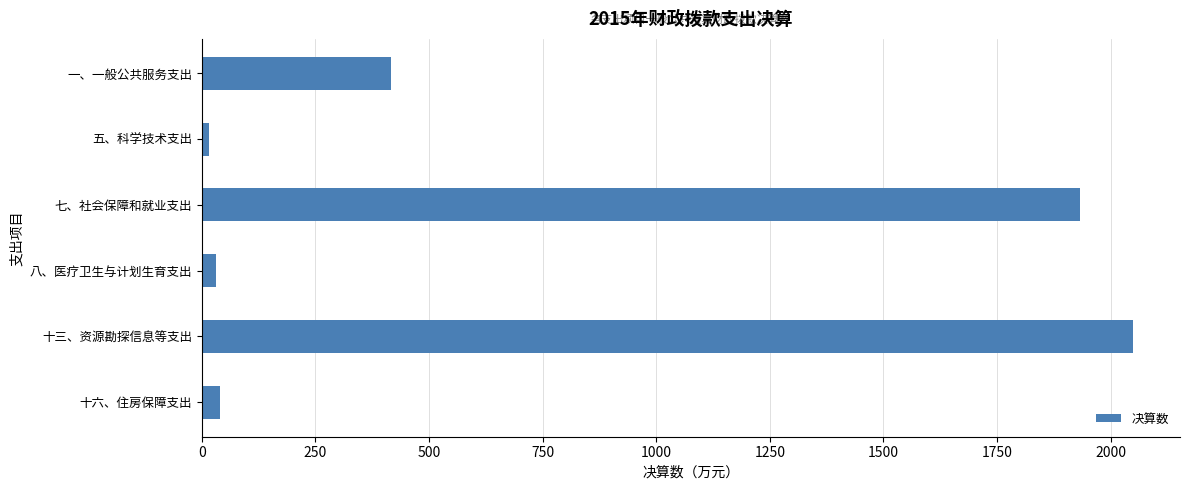

The value at 一、一般公共服务支出 is 548.0. True or false?

False